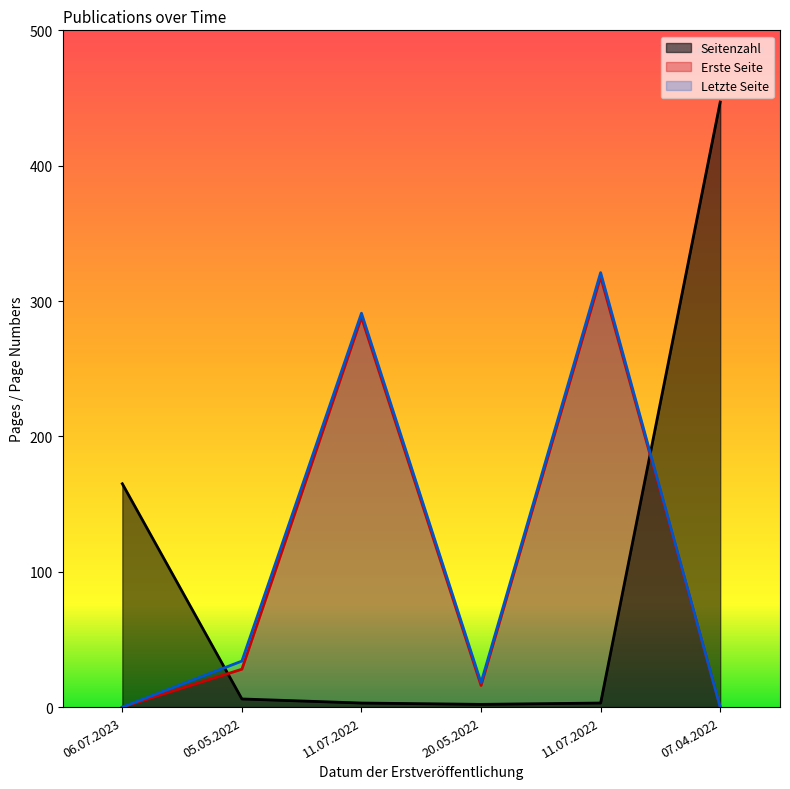

How many lines are shown in the chart?

3